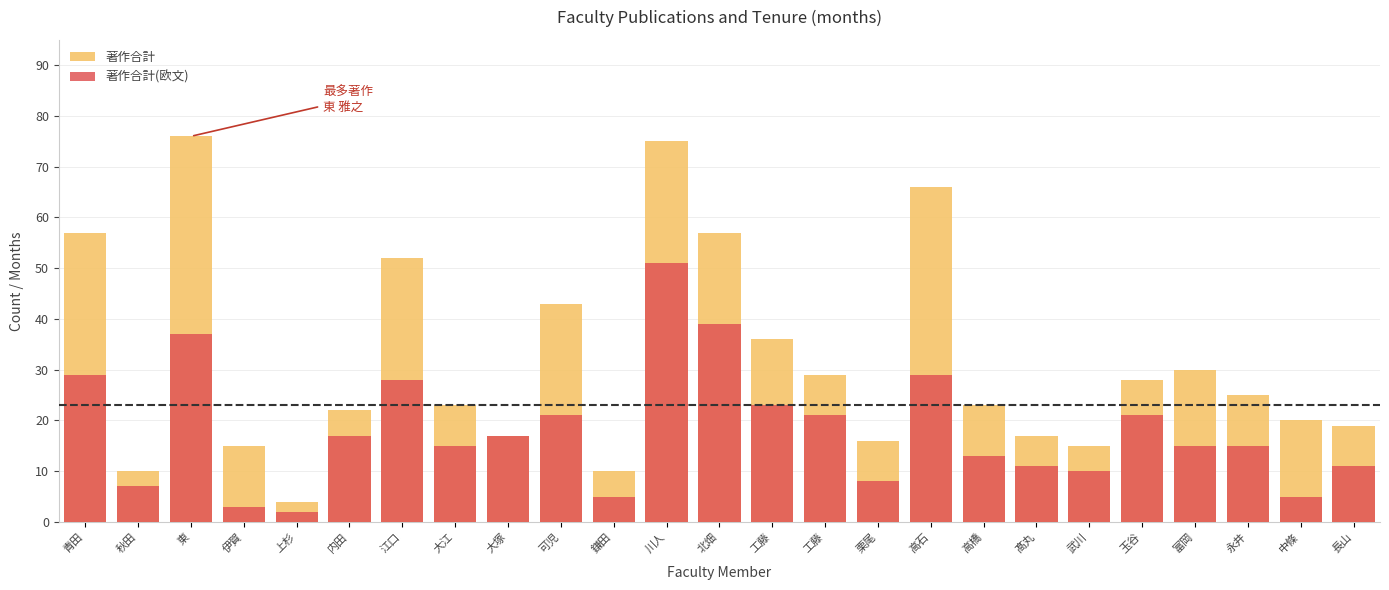

How many bars are there in total?

50